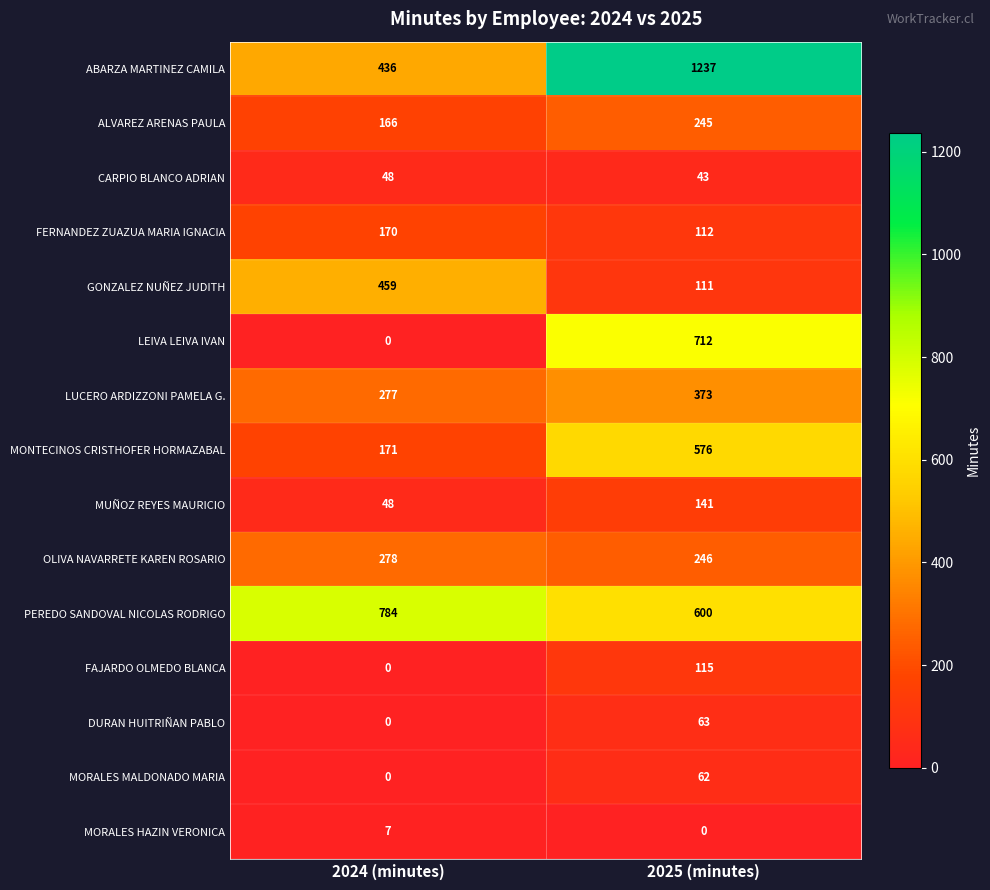

Rank the series by their maximum value, from highest to lowest.

ABARZA MARTINEZ CAMILA, PEREDO SANDOVAL NICOLAS RODRIGO, LEIVA LEIVA IVAN, MONTECINOS CRISTHOFER HORMAZABAL, GONZALEZ NUÑEZ JUDITH, LUCERO ARDIZZONI PAMELA G., OLIVA NAVARRETE KAREN ROSARIO, ALVAREZ ARENAS PAULA, FERNANDEZ ZUAZUA MARIA IGNACIA, MUÑOZ REYES MAURICIO, FAJARDO OLMEDO BLANCA, DURAN HUITRIÑAN PABLO, MORALES MALDONADO MARIA, CARPIO BLANCO ADRIAN, MORALES HAZIN VERONICA